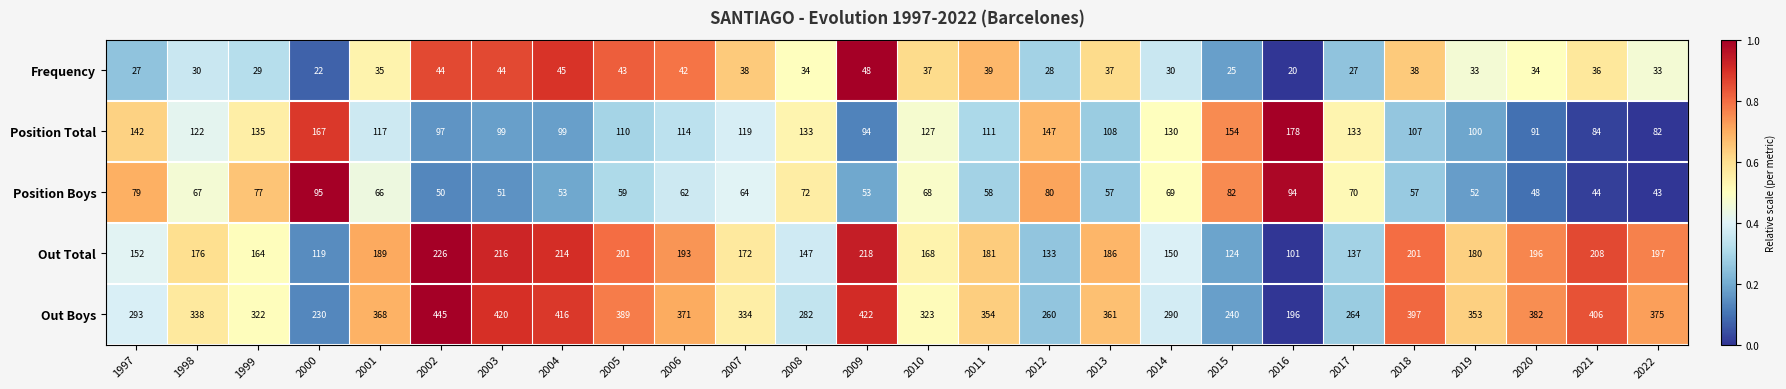

Where is Position Boys nearest to the value 69?

2014